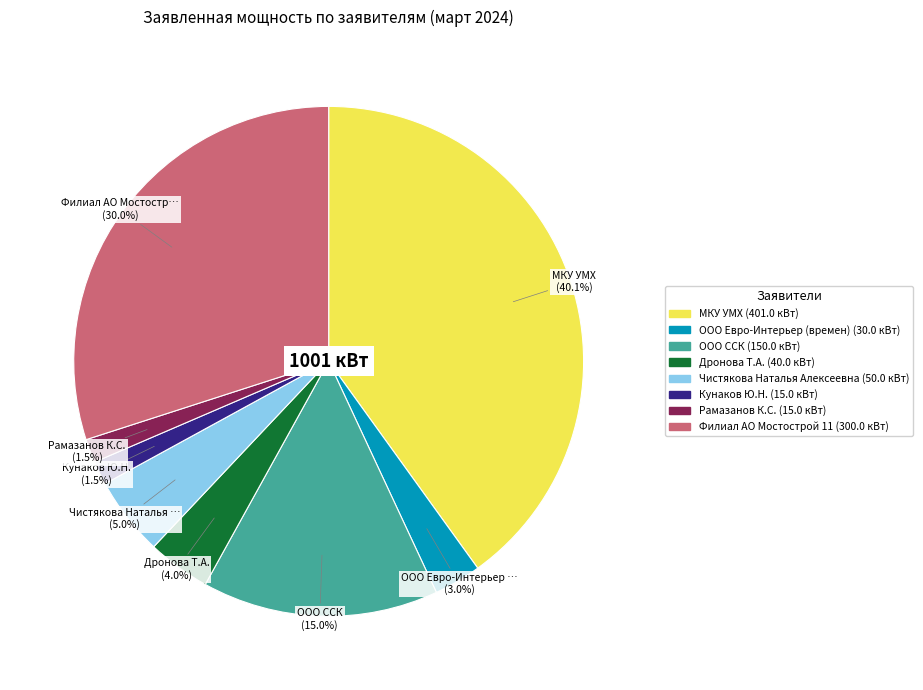

Is there any slice that represents more than half of the pie?

No